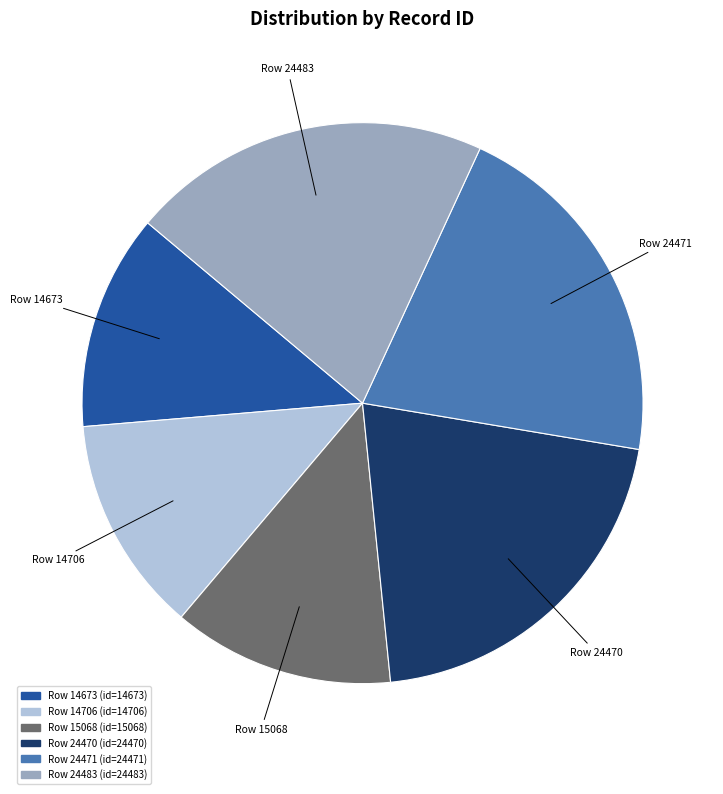

Does any single category account for the majority?

No